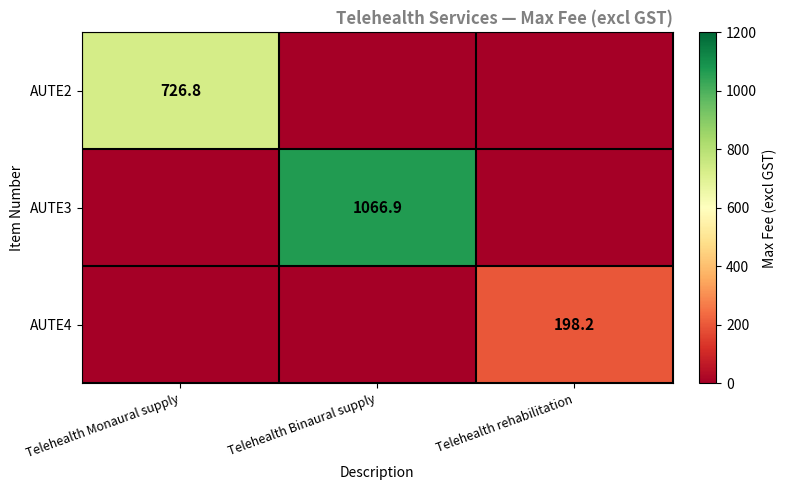

Is the value of AUTE3 at Telehealth Binaural supply greater than the value of AUTE4 at Telehealth rehabilitation?

Yes